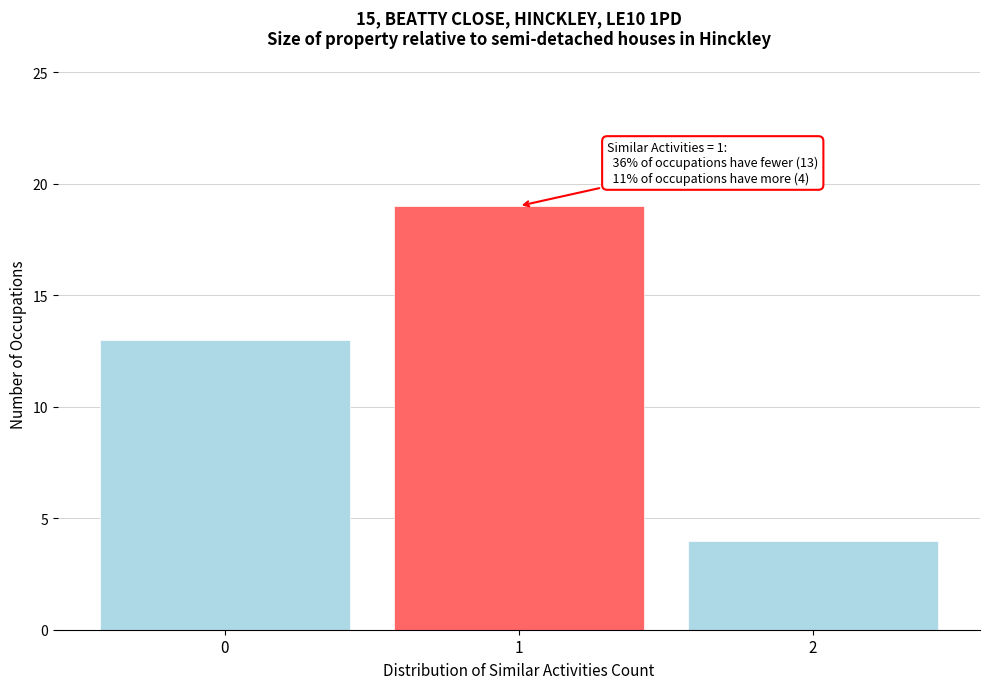

Reading left to right, what are all the values shown in this chart?

13	19	4